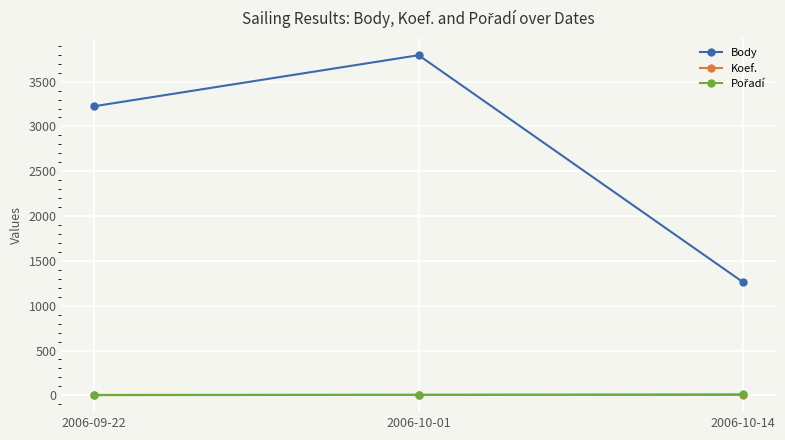

The value of Body at 2006-10-14 is 1260. True or false?

True